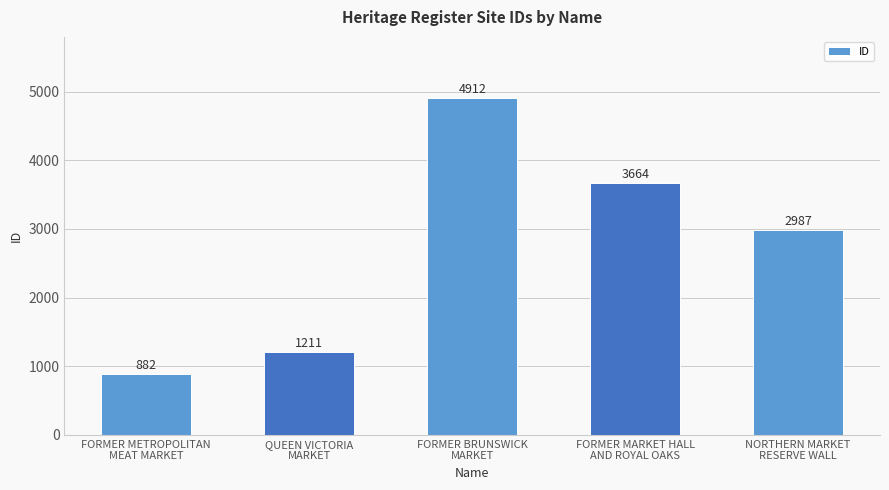

Approximately how many times larger is the value at QUEEN VICTORIA
MARKET compared to NORTHERN MARKET
RESERVE WALL?

0.4